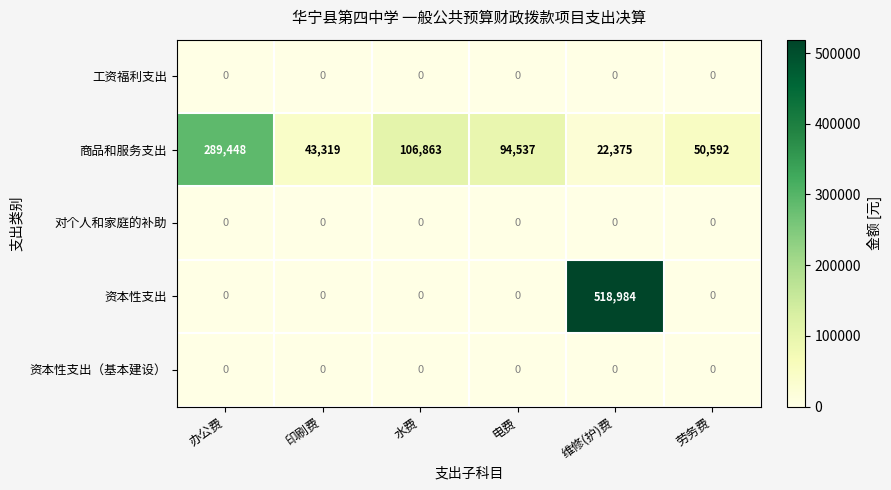

What is the average value of the 资本性支出 series?

86497